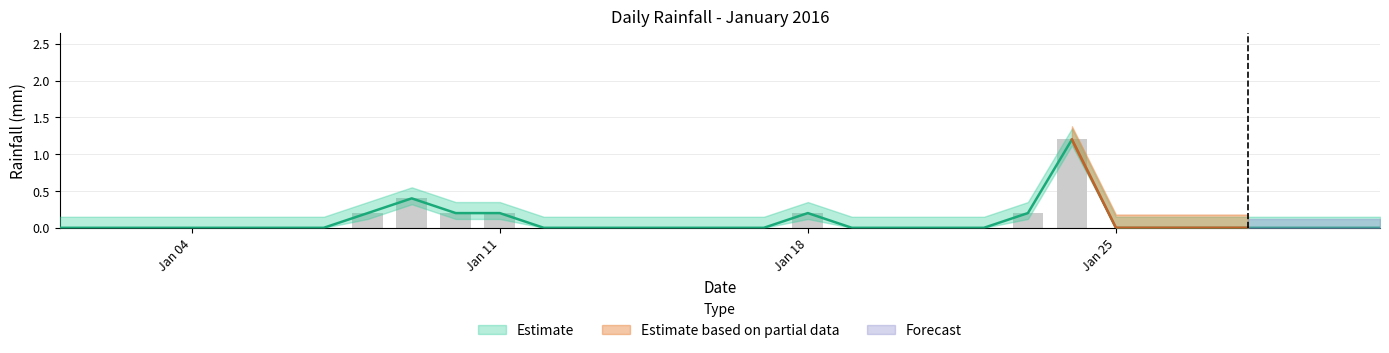

True or false: the data shows 0.8 at Jan 25.

False